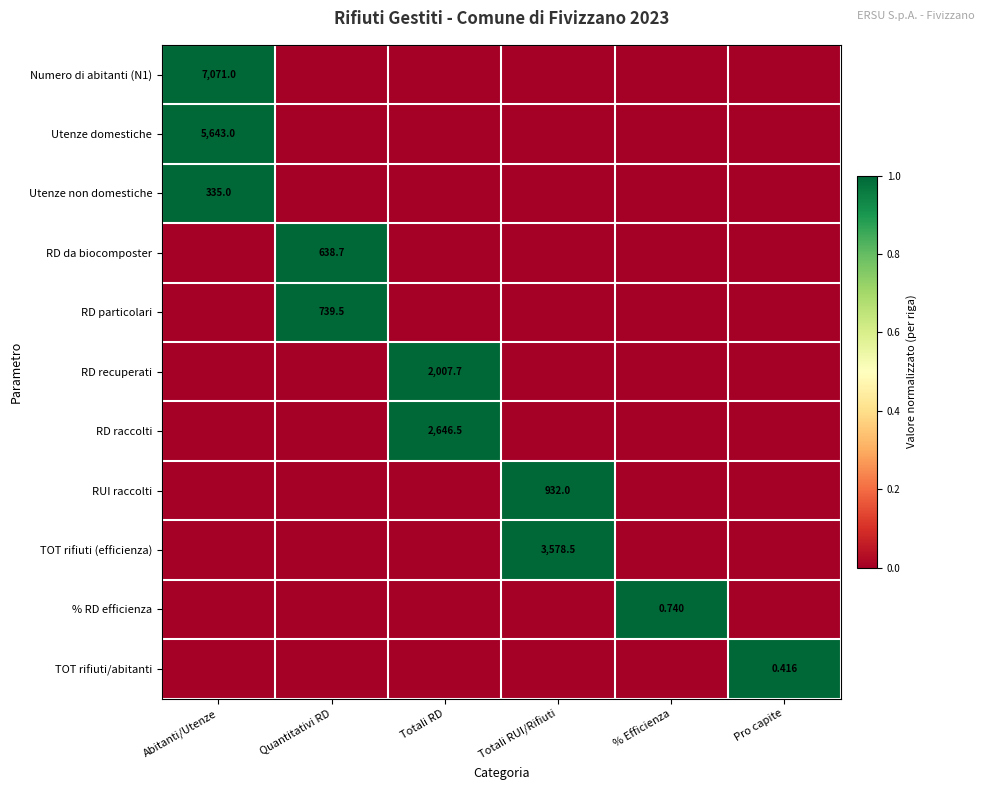

Count the Numero di abitanti (N1) values in the range 0 to 1.

6